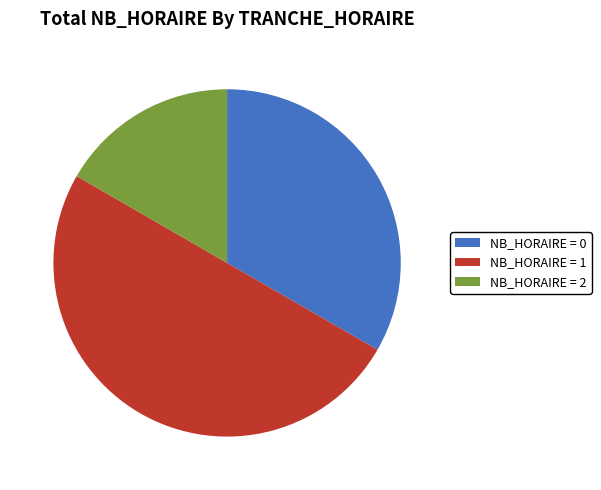

True or false: NB_HORAIRE = 2 accounts for 17% of the total.

True